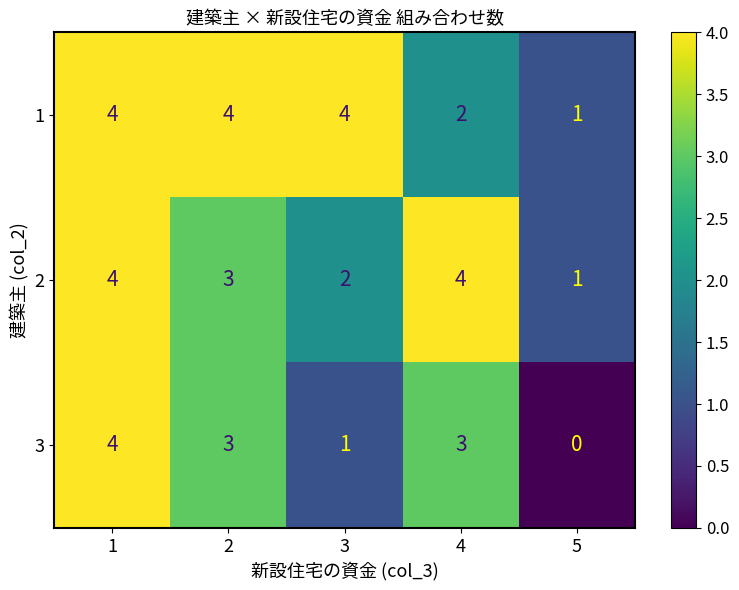

At which category is the sum across all series the highest?

1